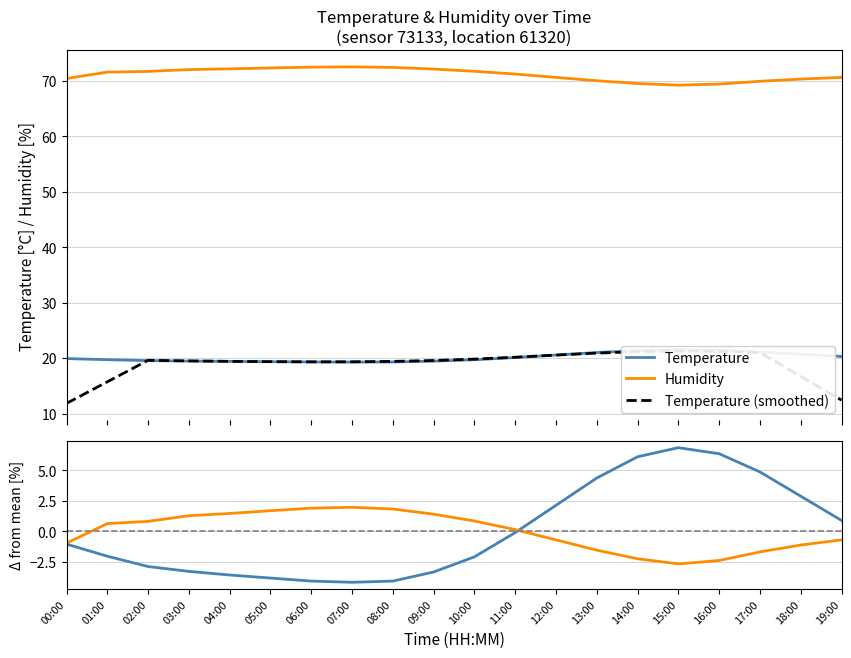

Which label corresponds to the smallest value in the chart?

07:00